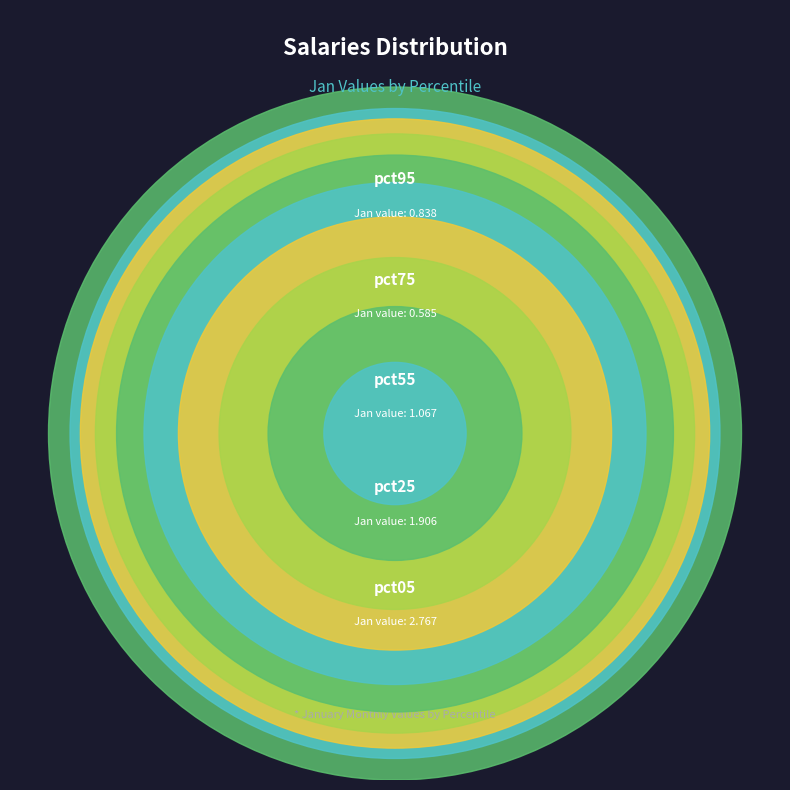

How many slices are in this pie chart?

10